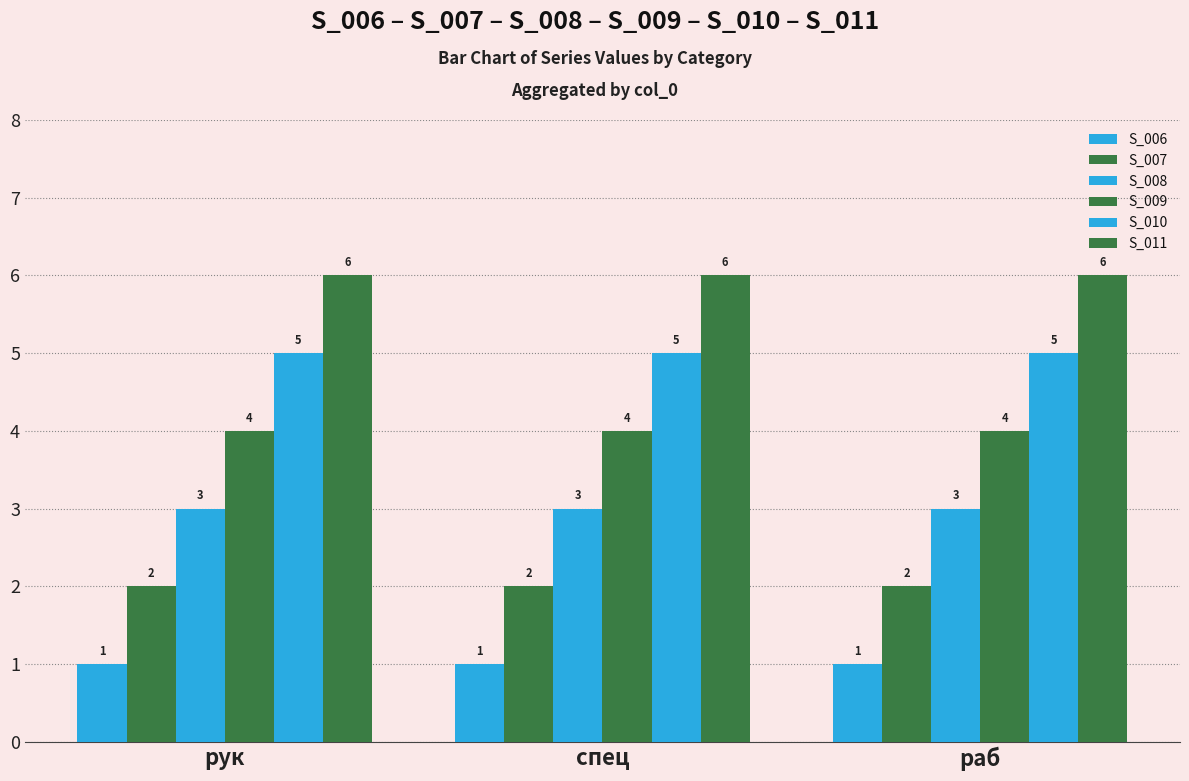

How many bars are there in total?

18